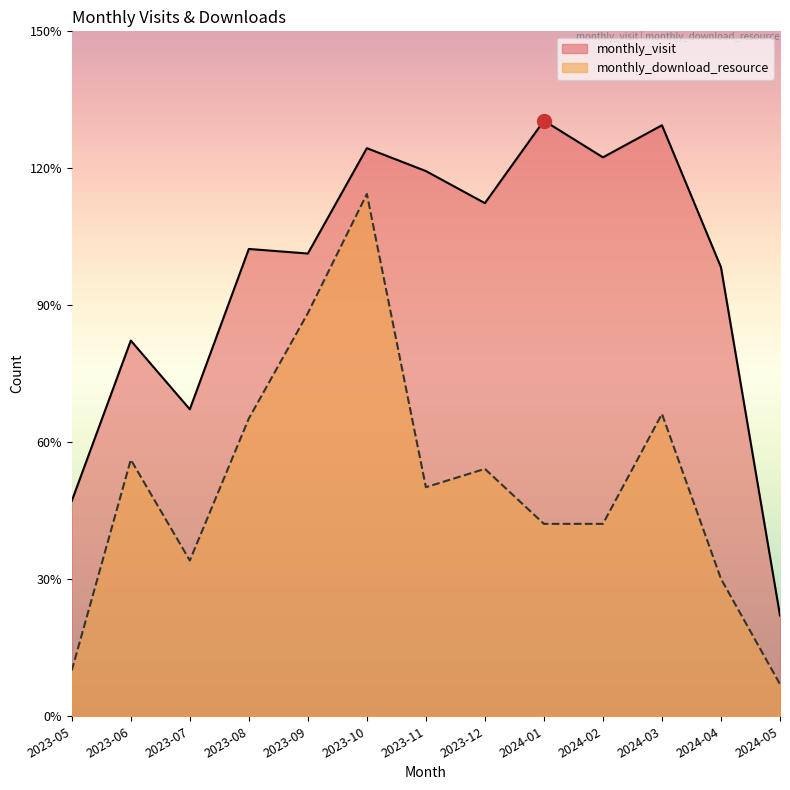

At how many categories does at least one series exceed 80?

10